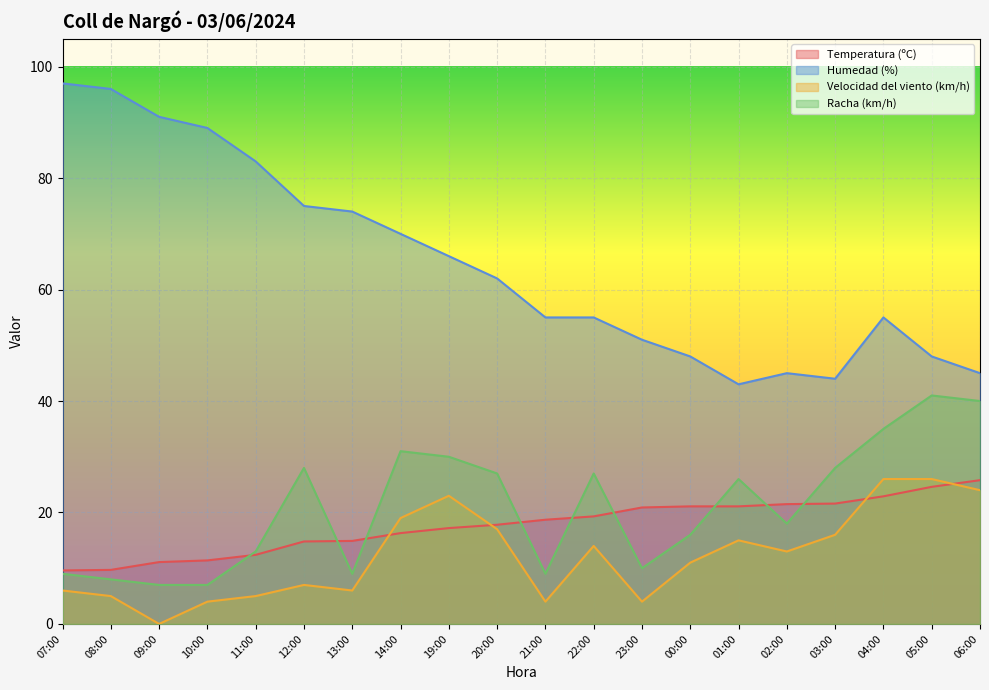

At which label is Humedad (%) closest to 70?

14:00